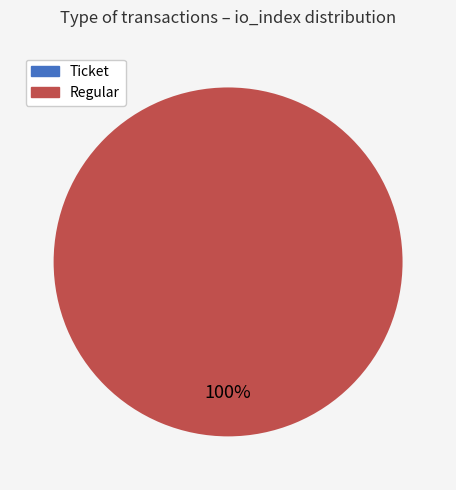

Which slice is the largest?

Regular